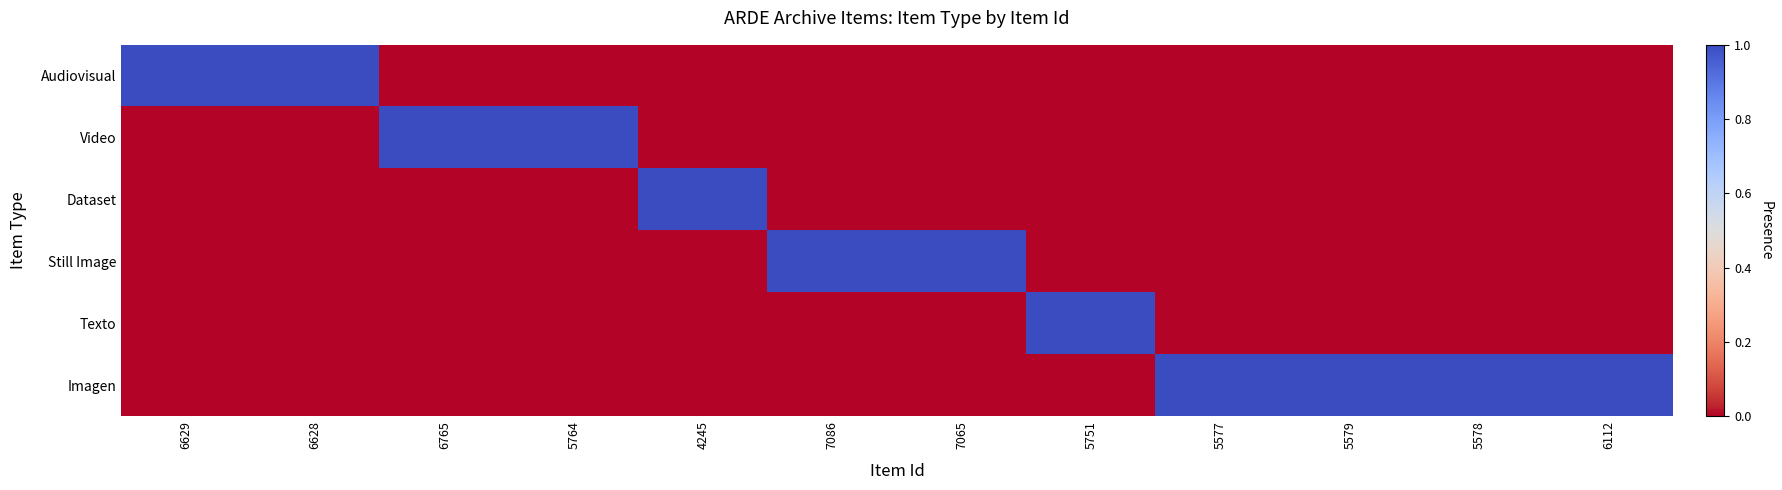

Reading left to right, what are all the values shown in this chart?

Audiovisual: 6629=1	6628=1	6765=0	5764=0	4245=0	7086=0	7065=0	5751=0	5577=0	5579=0	5578=0	6112=0
Video: 6629=0	6628=0	6765=1	5764=1	4245=0	7086=0	7065=0	5751=0	5577=0	5579=0	5578=0	6112=0
Dataset: 6629=0	6628=0	6765=0	5764=0	4245=1	7086=0	7065=0	5751=0	5577=0	5579=0	5578=0	6112=0
Still Image: 6629=0	6628=0	6765=0	5764=0	4245=0	7086=1	7065=1	5751=0	5577=0	5579=0	5578=0	6112=0
Texto: 6629=0	6628=0	6765=0	5764=0	4245=0	7086=0	7065=0	5751=1	5577=0	5579=0	5578=0	6112=0
Imagen: 6629=0	6628=0	6765=0	5764=0	4245=0	7086=0	7065=0	5751=0	5577=1	5579=1	5578=1	6112=1